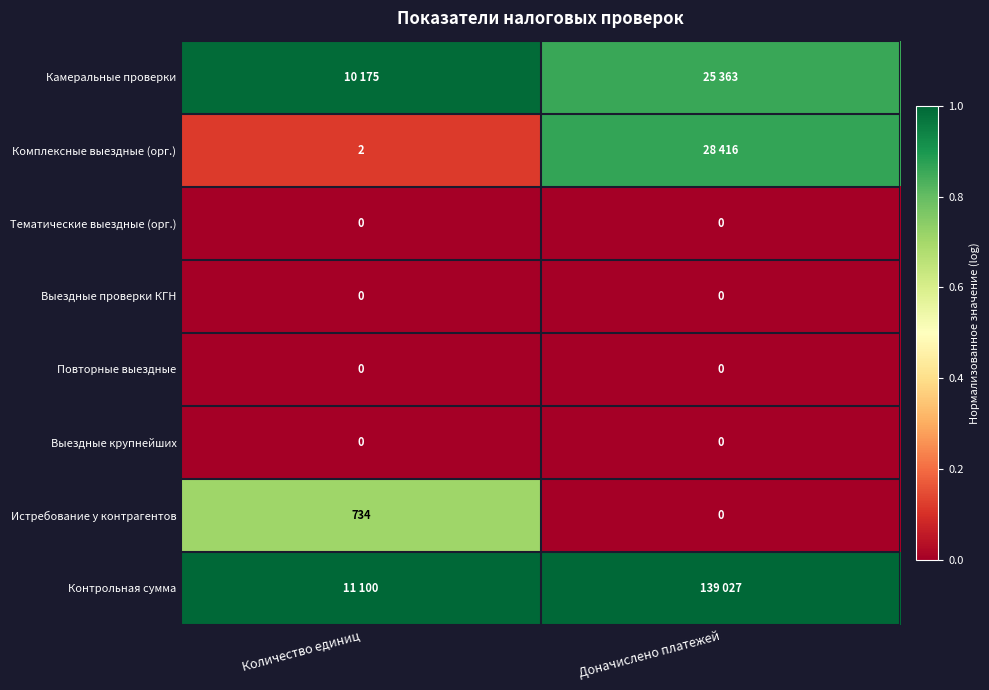

Is the value of Истребование у контрагентов at Количество единиц greater than the value of Выездные проверки КГН at Количество единиц?

Yes